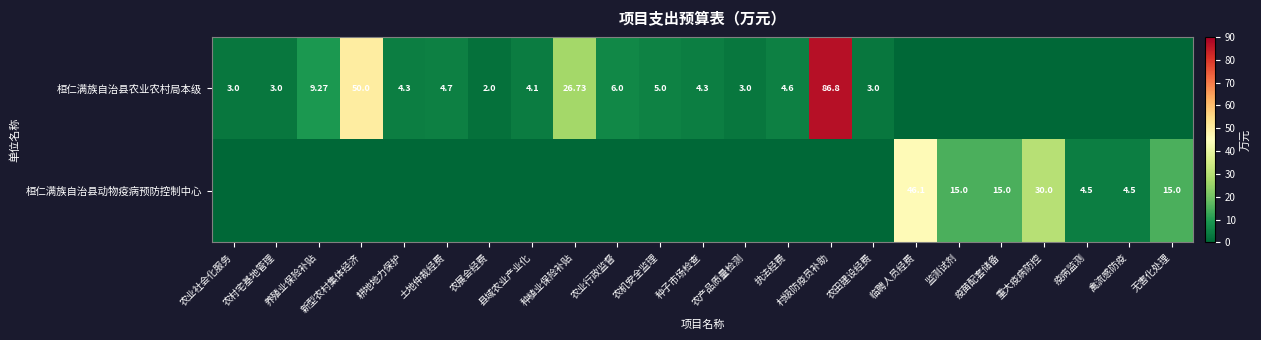

Where is 桓仁满族自治县农业农村局本级 nearest to the value 43?

新型农村集体经济